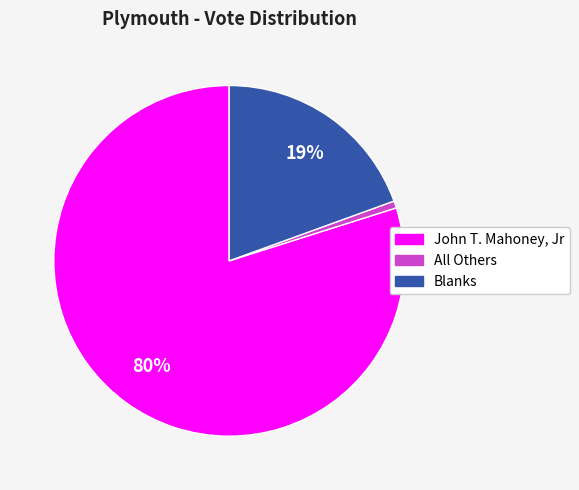

Is the sum of Blanks and John T. Mahoney, Jr greater than half?

Yes